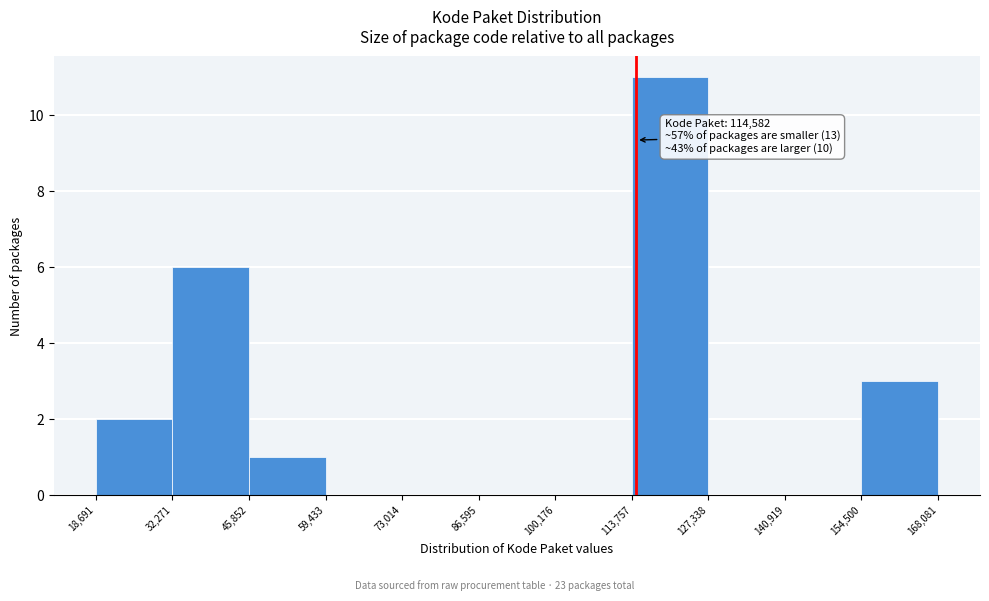

Over which range of the x-axis is the bar tallest?

113,757 to 127,338